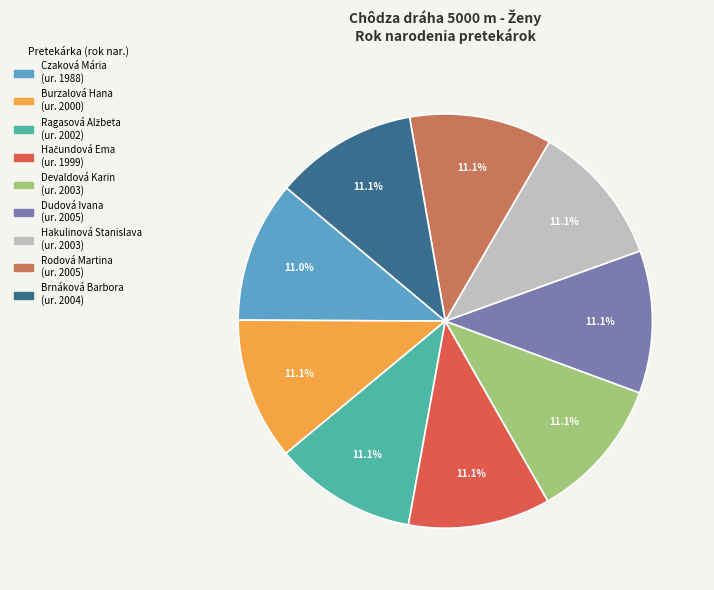

Is there any slice that represents more than half of the pie?

No